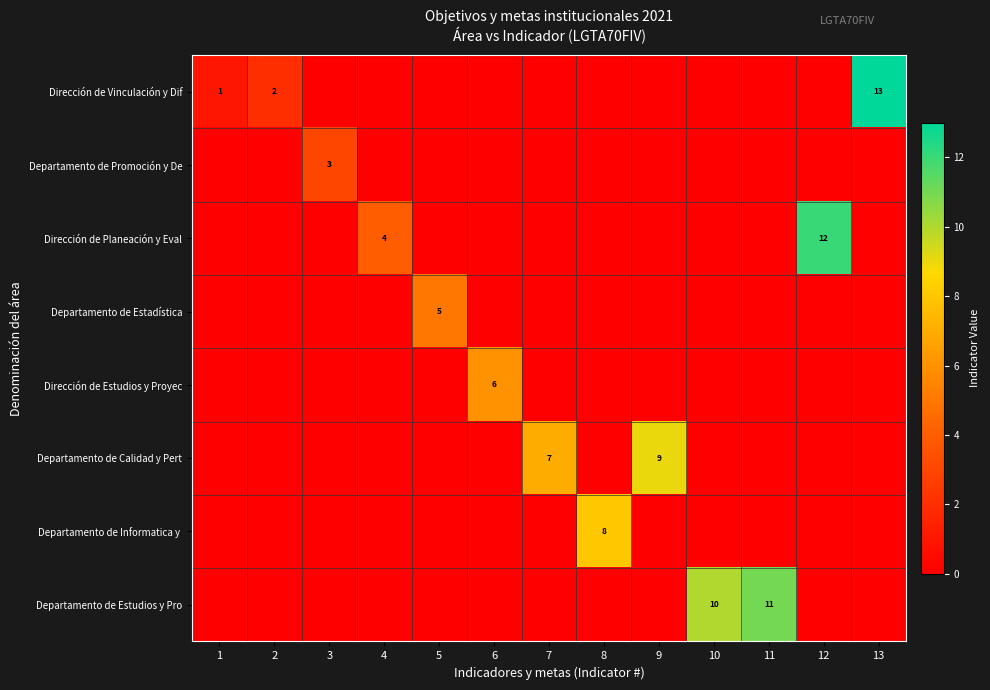

Between 13 and 3, which is larger?

13